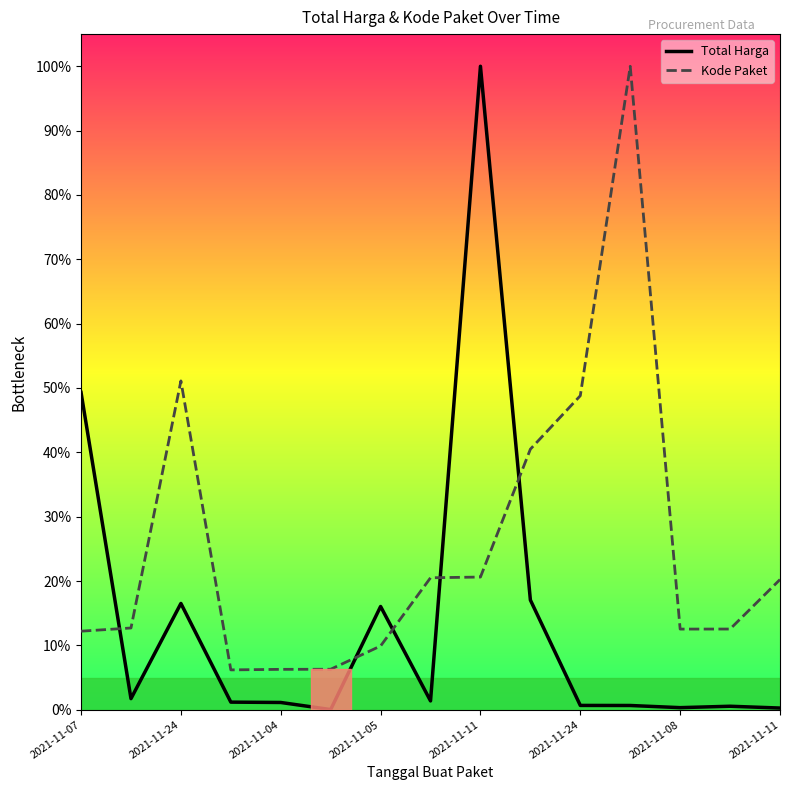

True or false: Kode Paket and Total Harga intersect in this chart.

True